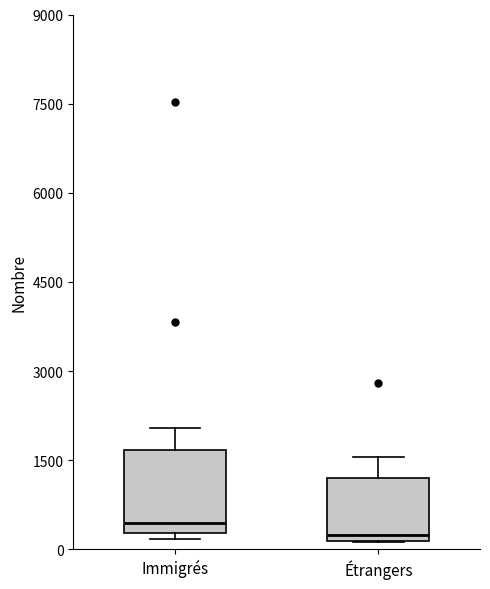

Reading left to right, transcribe this box plot: for each box, give where its median line is, the range the box spans, and where its two whiskers end, as read against the y-axis. The values are not printed on the chart, so give them approximately, as read against the axis.

Immigrés: median 400, box 200 to 1600, whiskers 200 (just below the box's lower edge) to 2000
Étrangers: median 200 (just above the box's lower edge), box 200 to 1200, whiskers 200 to 1600